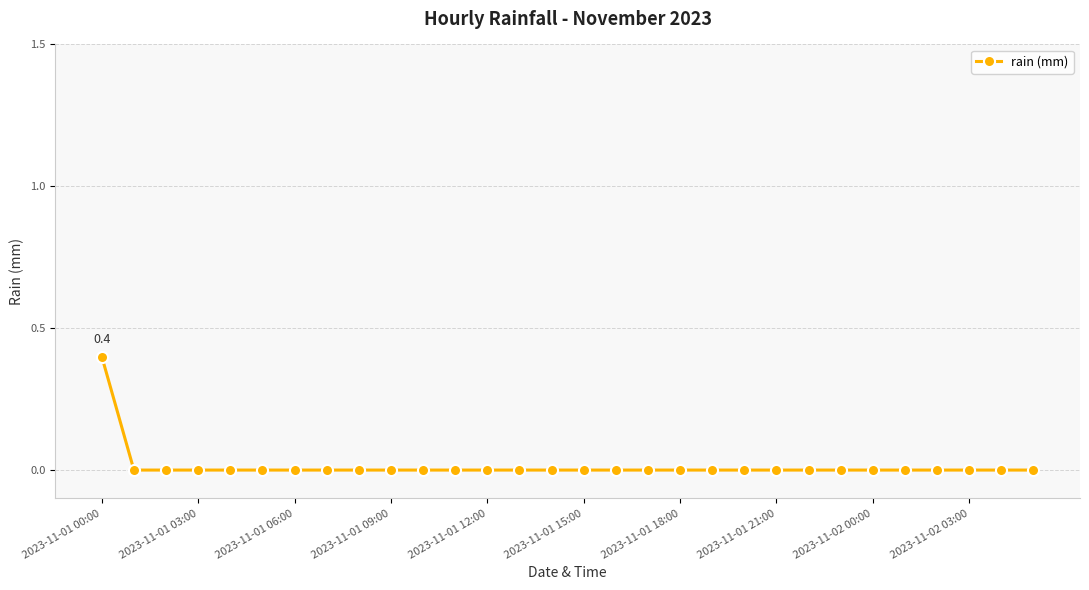

Count the values in the range 0 to 1.

30